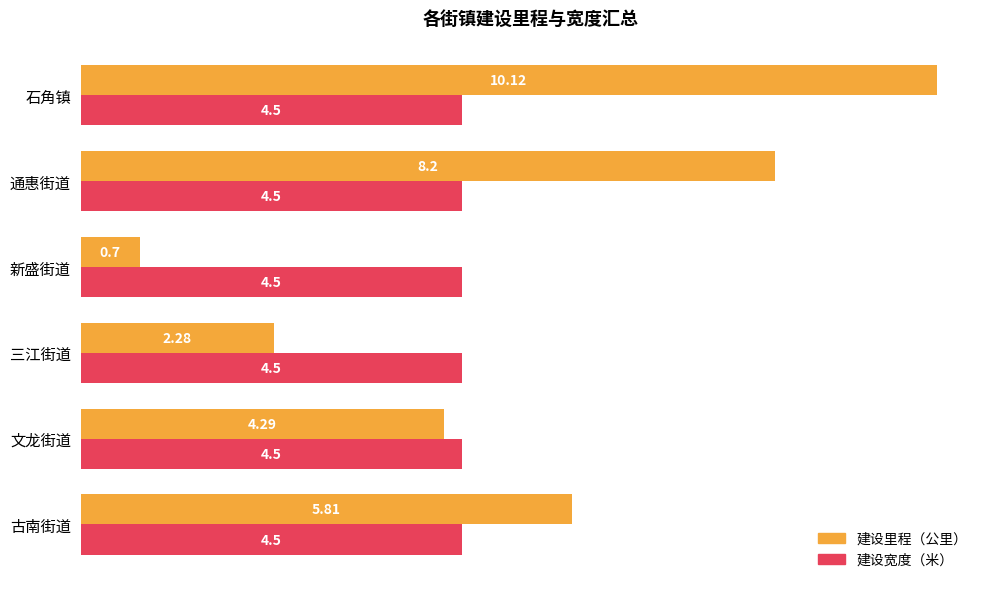

At which label does 建设里程（公里） reach its peak?

石角镇